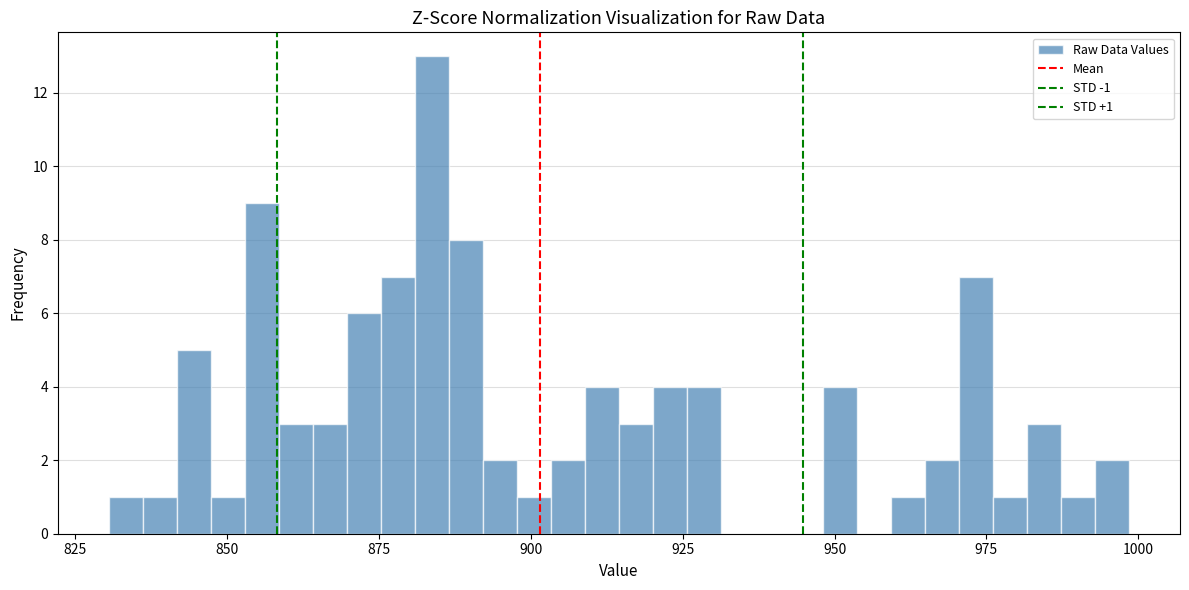

Read against the x-axis, roughly where is the centre of the tallest bar?

885